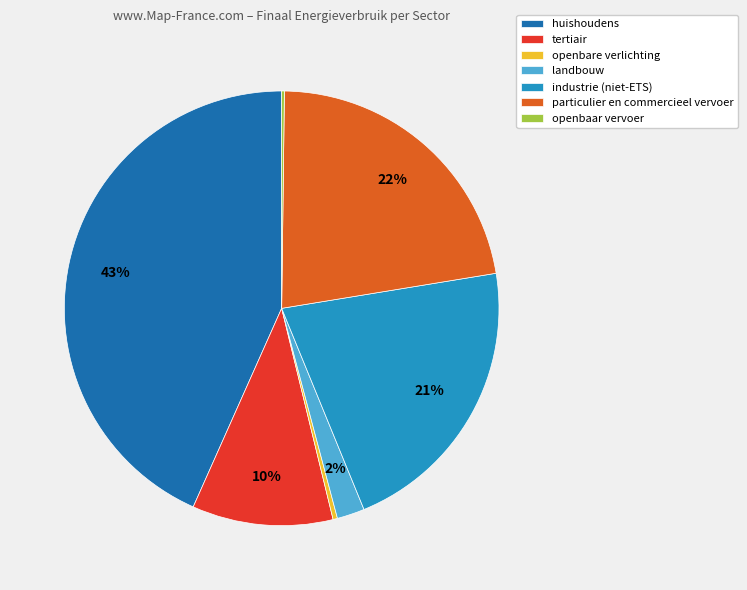

Approximately how many times larger is the value at particulier en commercieel vervoer compared to openbare verlichting?

67.8